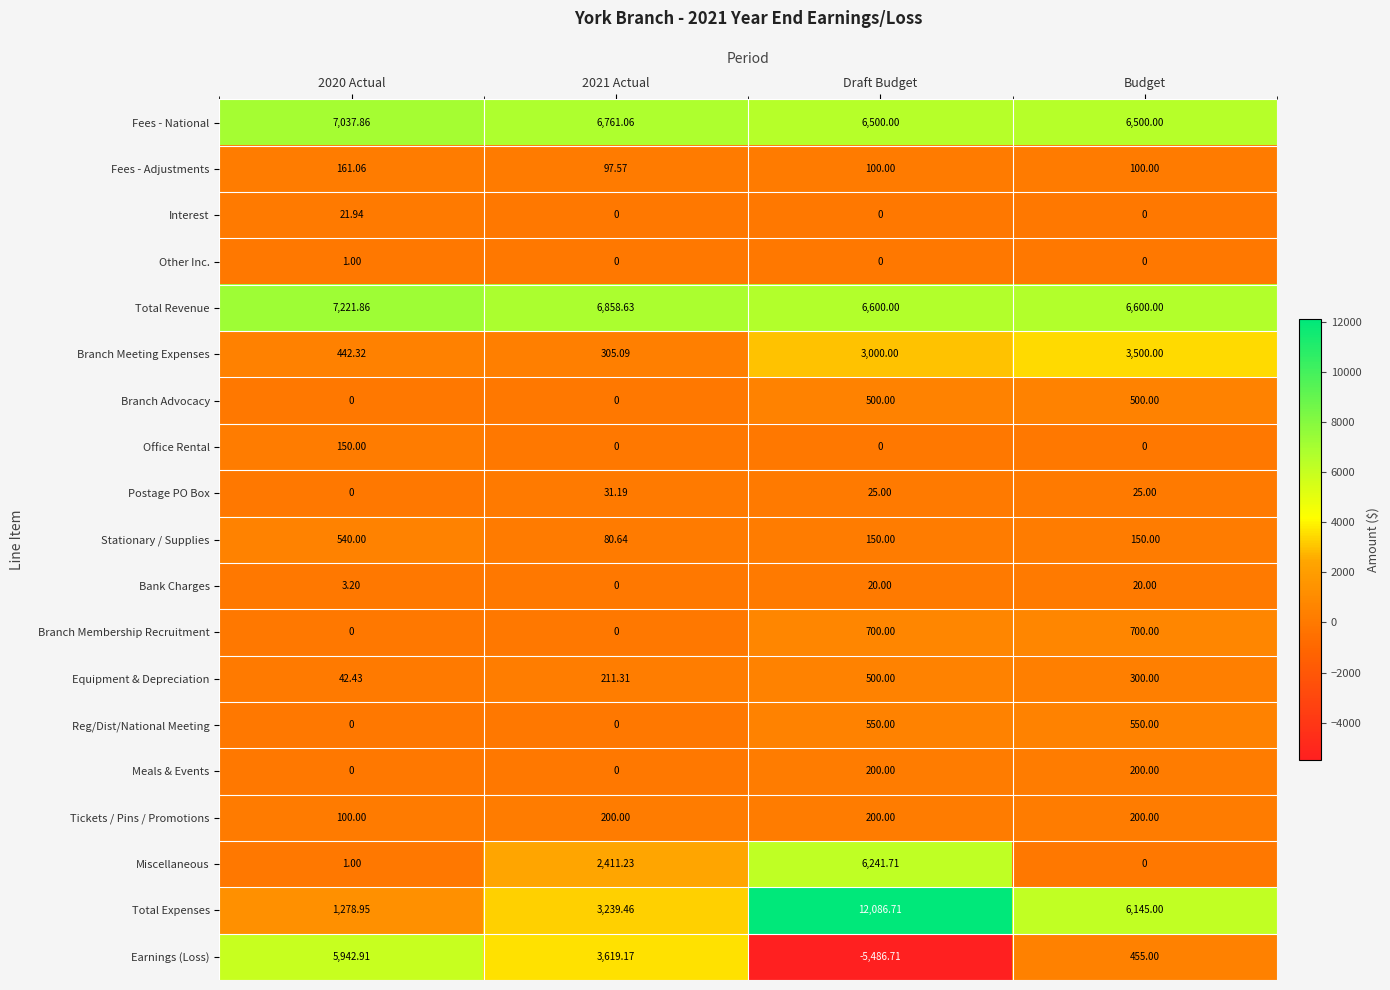

Which label corresponds to the largest value in the chart?

Draft Budget